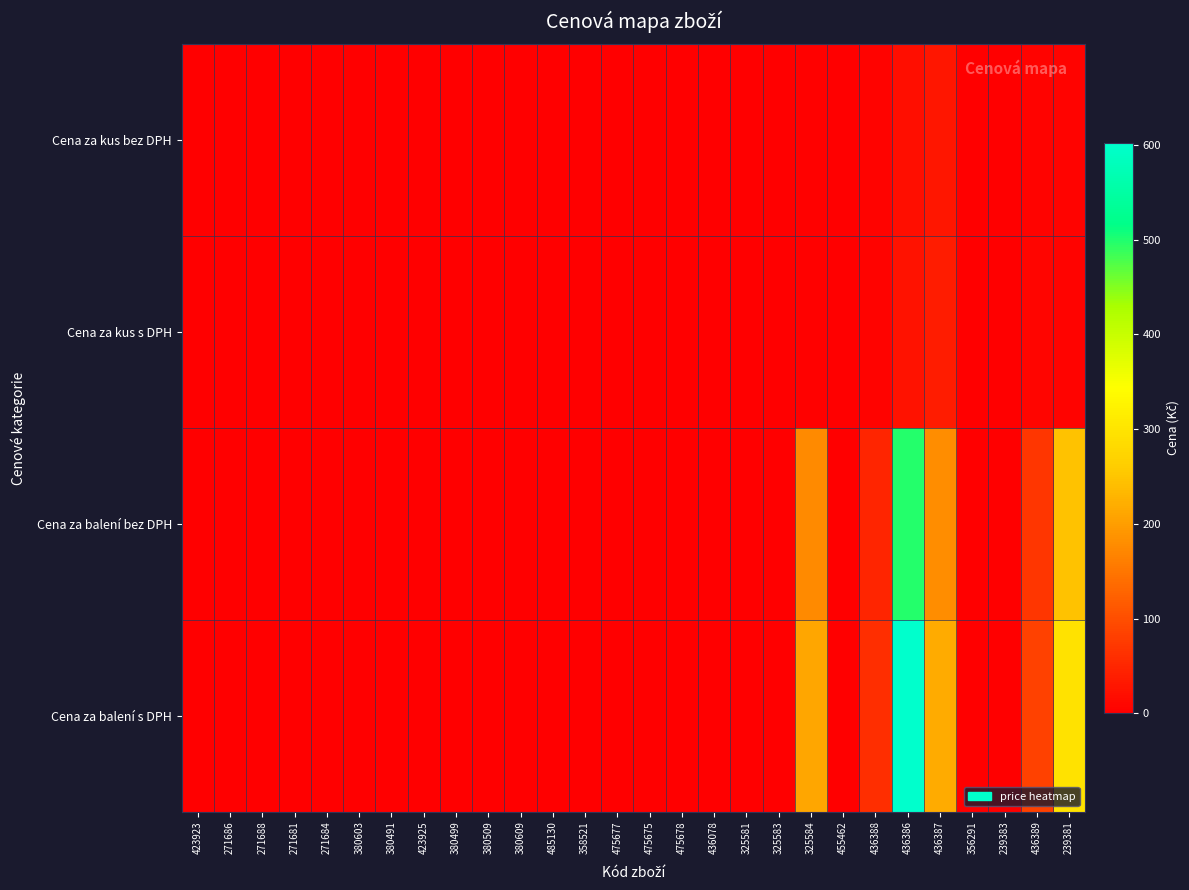

Count the number of data series in this chart.

4